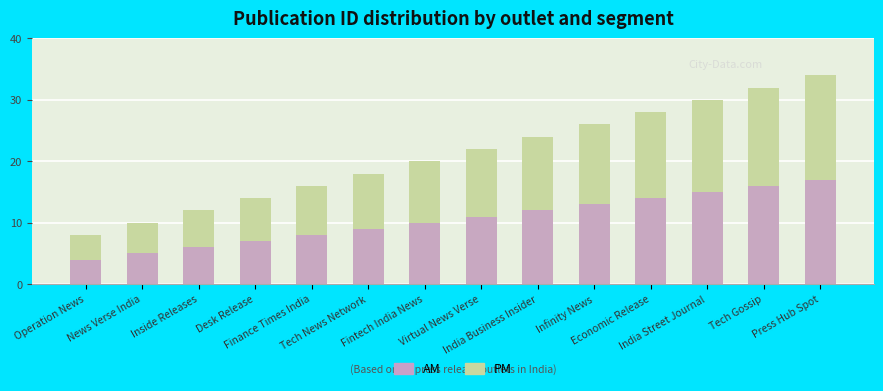

What are all the series names shown in the legend?

PM, AM